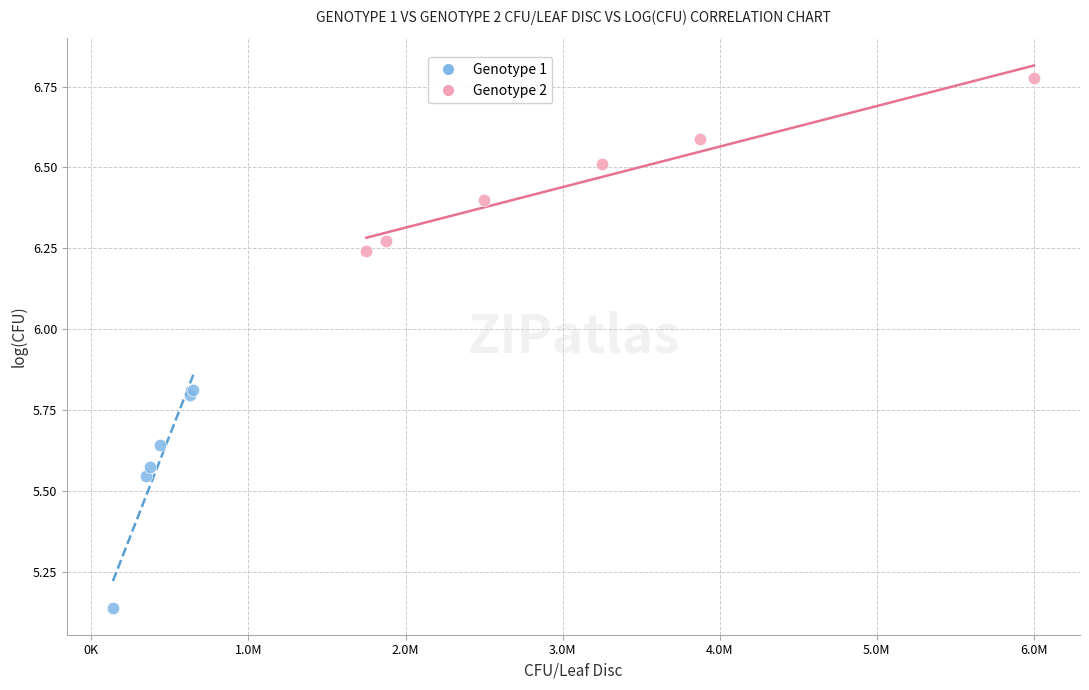

Which series contains the lowest Y value?

Genotype 1